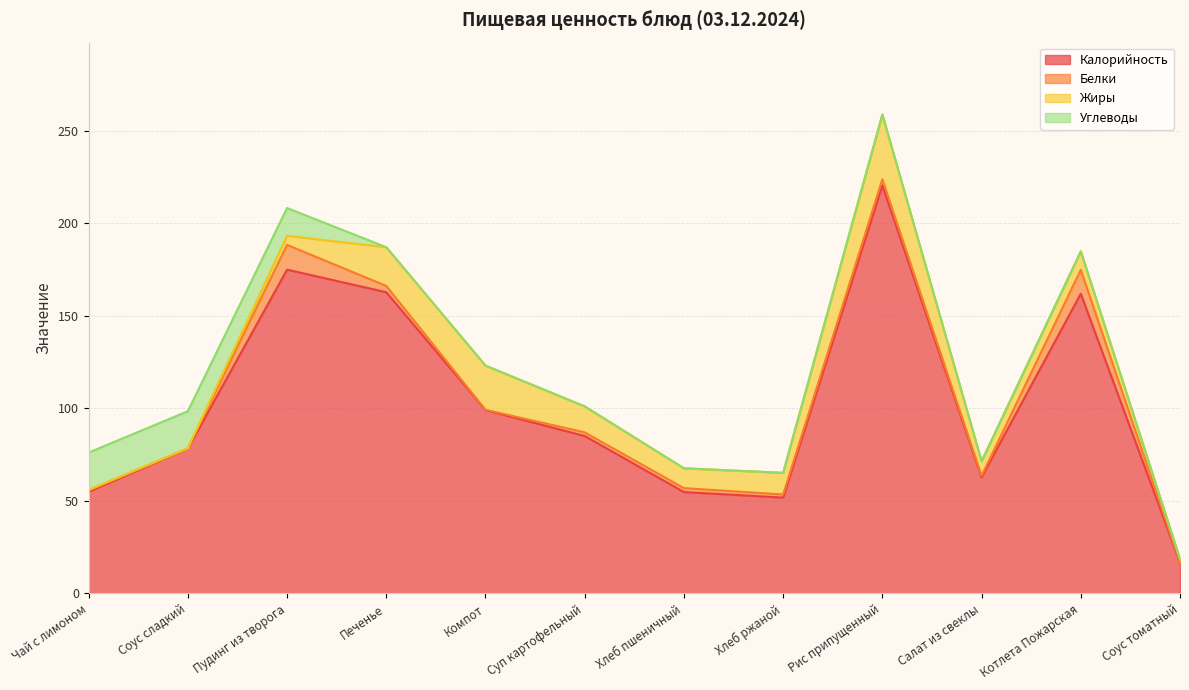

True or false: Жиры has a value of 14.0 at Суп картофельный.

True